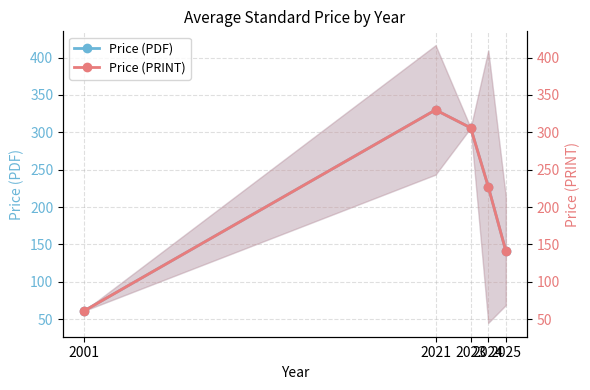

What is the difference between the second highest and minimum values in the Price (PRINT) series?

245.0